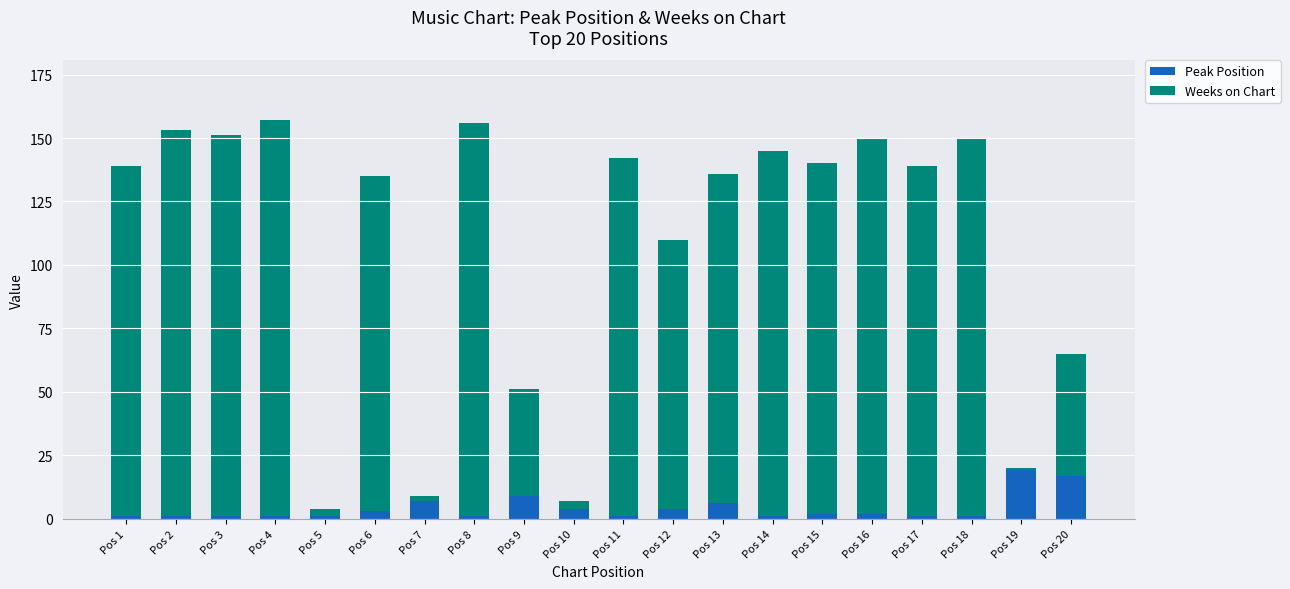

Is it true that Peak Position equals 1 at Pos 5?

True